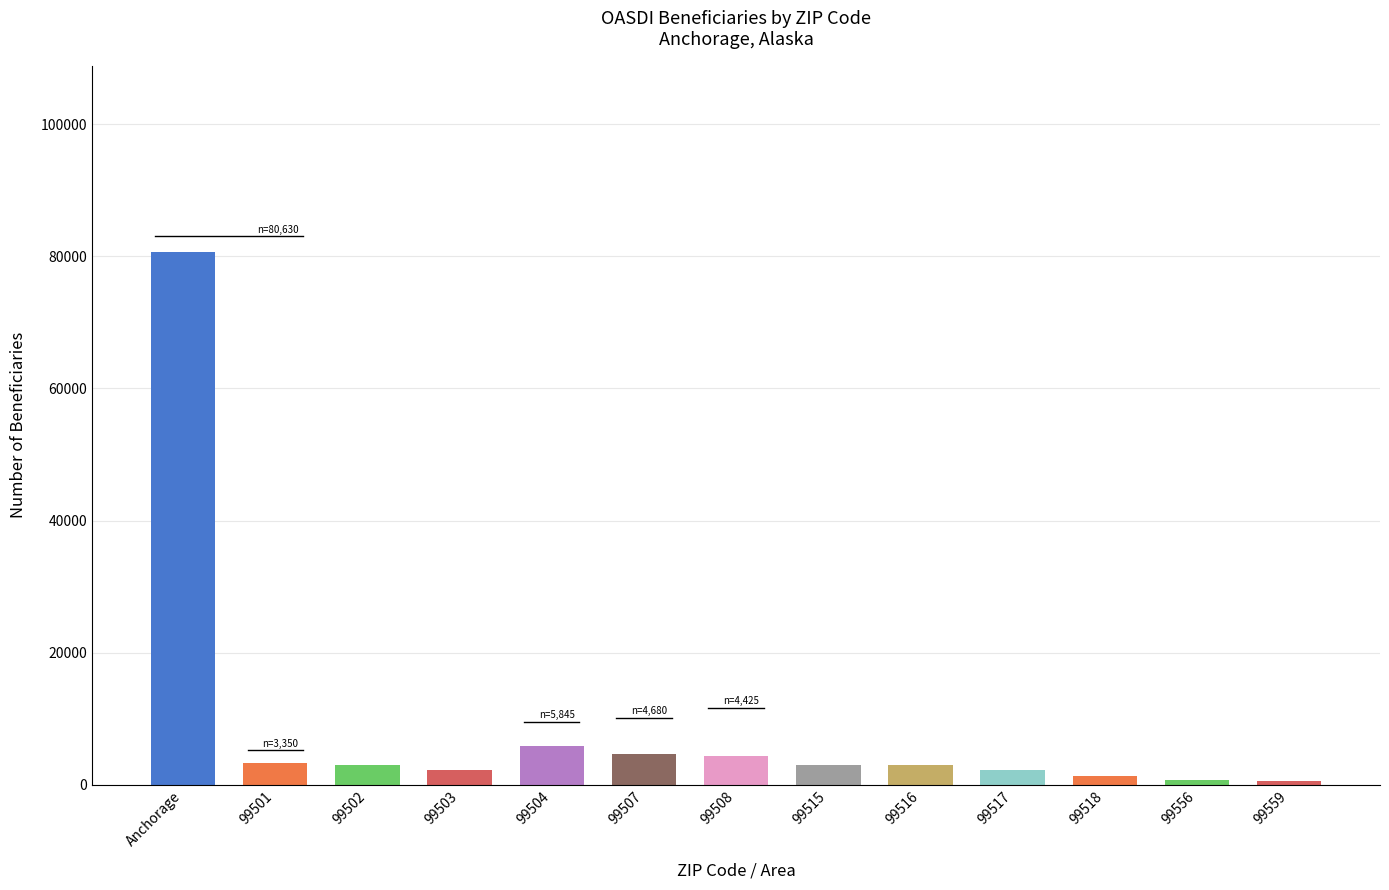

What is the approximate value at 99559?

655